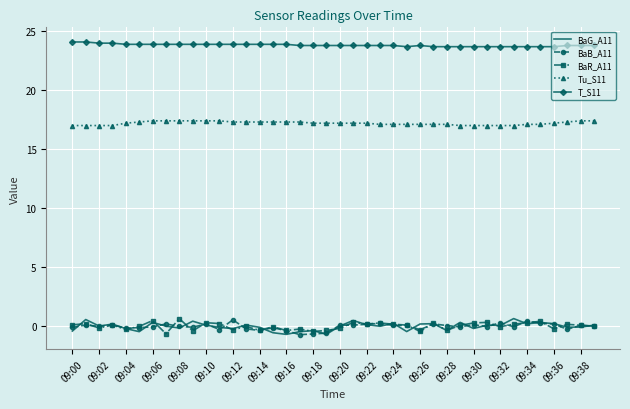

True or false: Tu_S11 and BaR_A11 intersect in this chart.

False